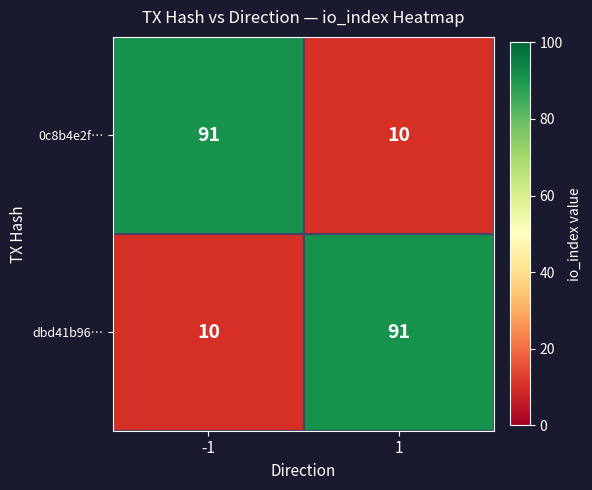

Is the value of dbd41b96… at 1 greater than the value of 0c8b4e2f… at 1?

Yes